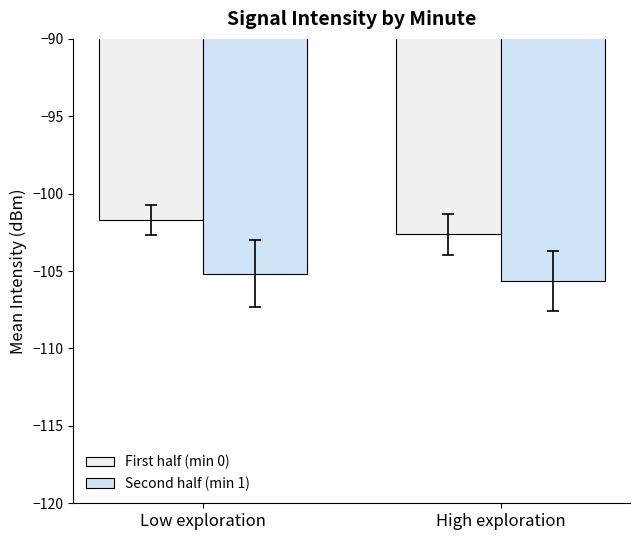

How many distinct data groups are displayed?

2